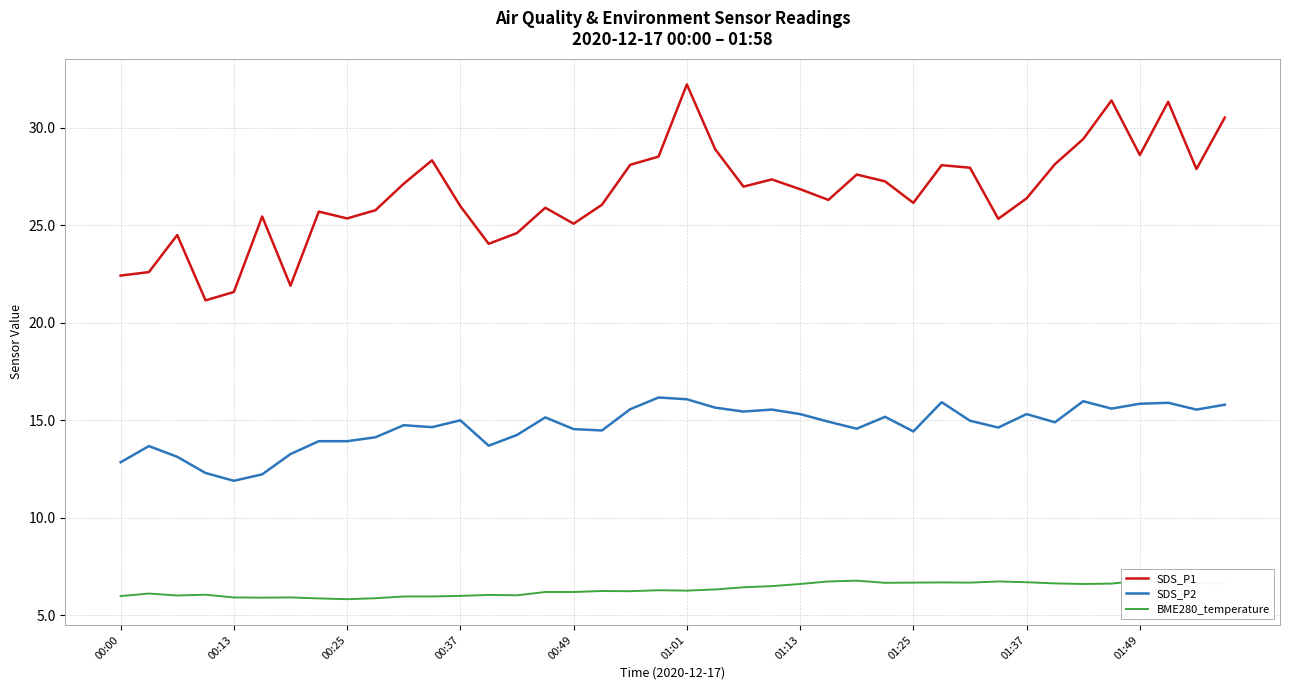

True or false: SDS_P1 and SDS_P2 intersect in this chart.

False